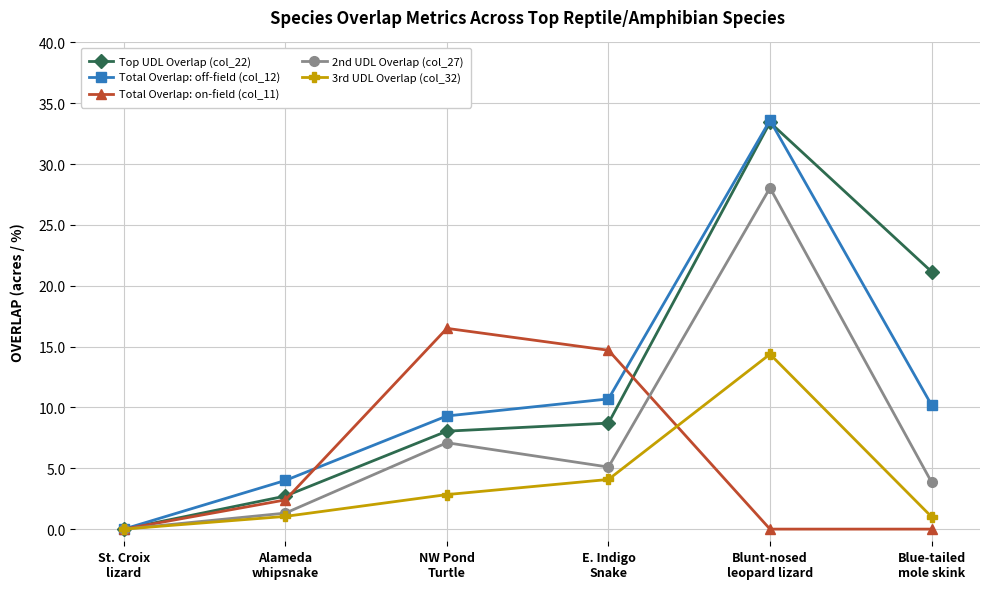

What is the maximum value shown in the chart?

33.6